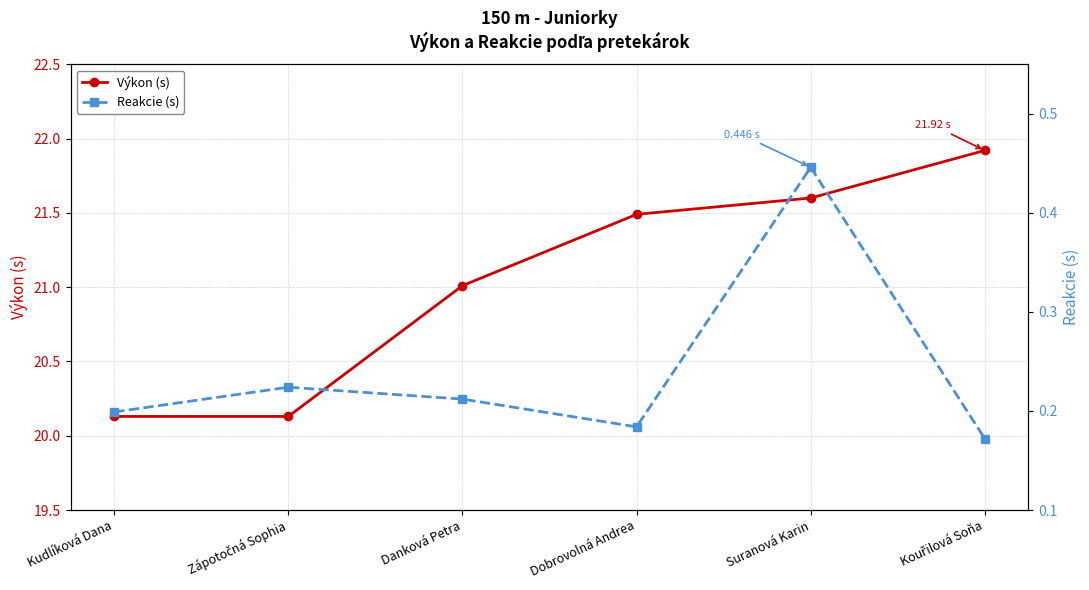

True or false: Výkon (s) has a value of 12.8 at Dobrovolná Andrea.

False